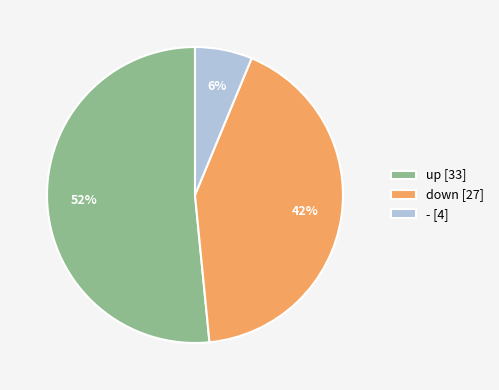

What is the largest slice in the pie chart?

up